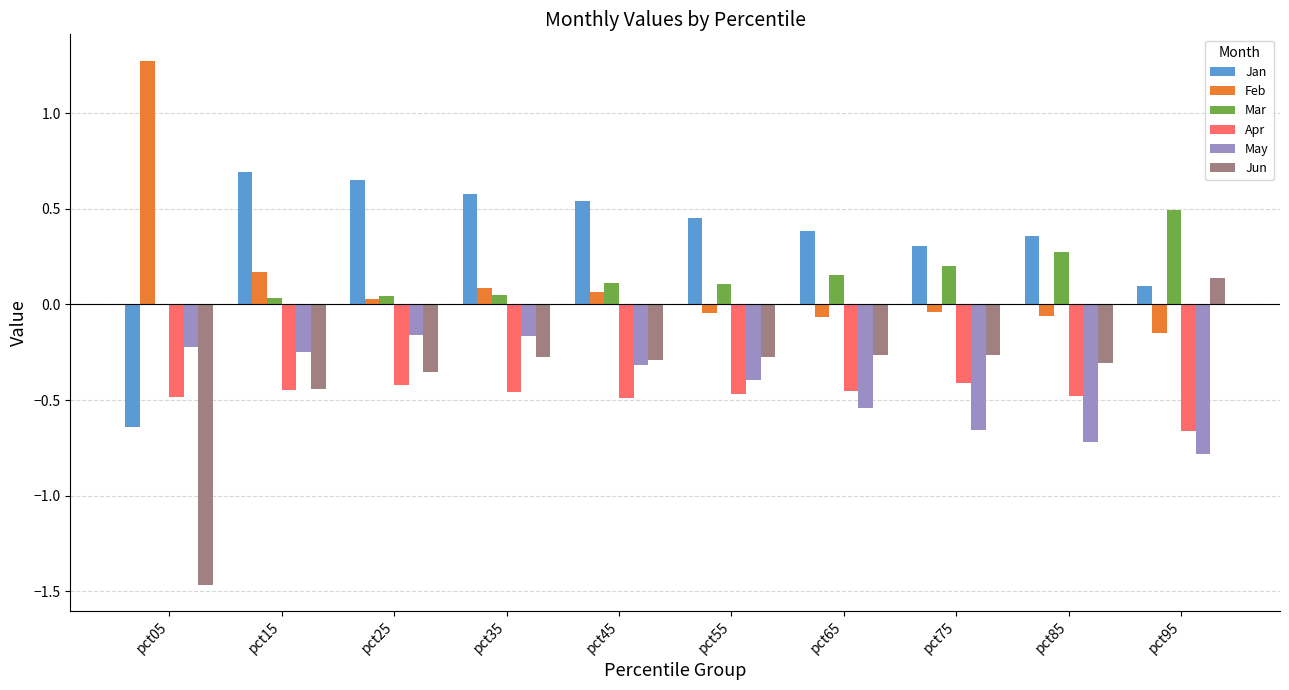

What is the greatest value displayed?

1.3